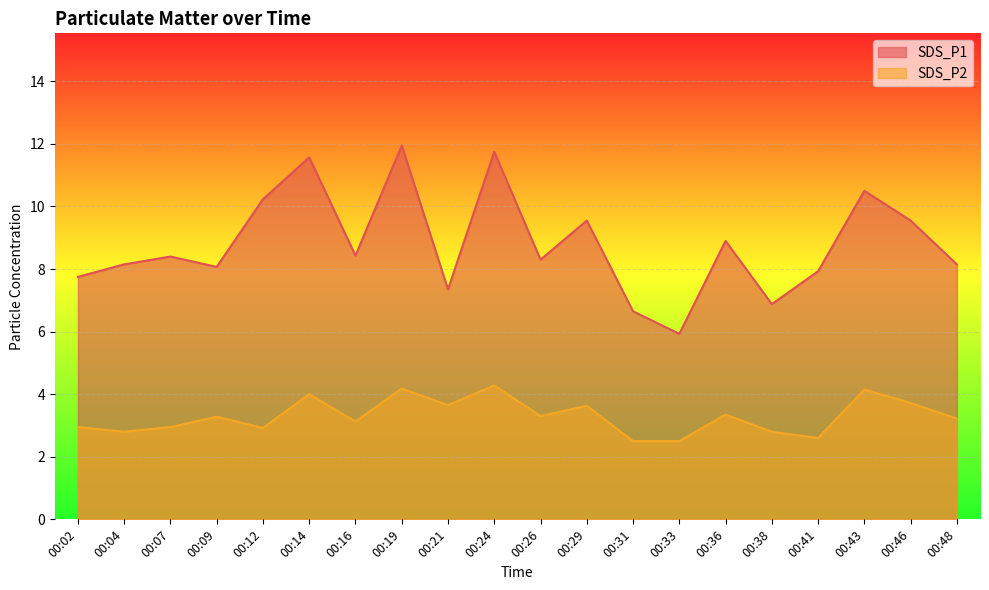

Which series has the largest total across all categories?

SDS_P1